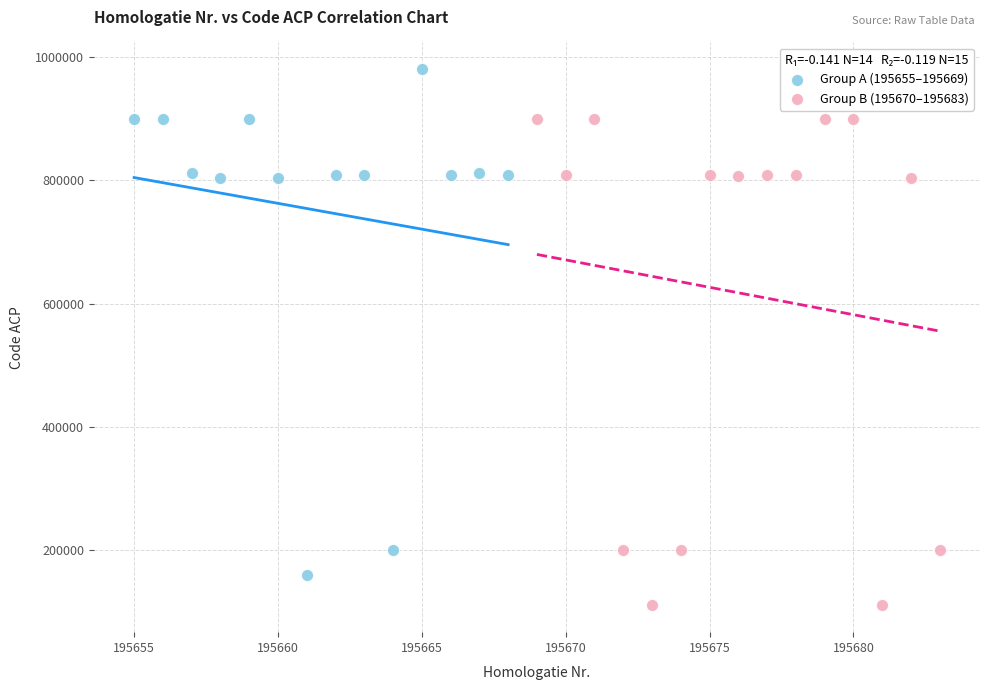

Which series contains the highest Y value?

Group A (195655–195669)